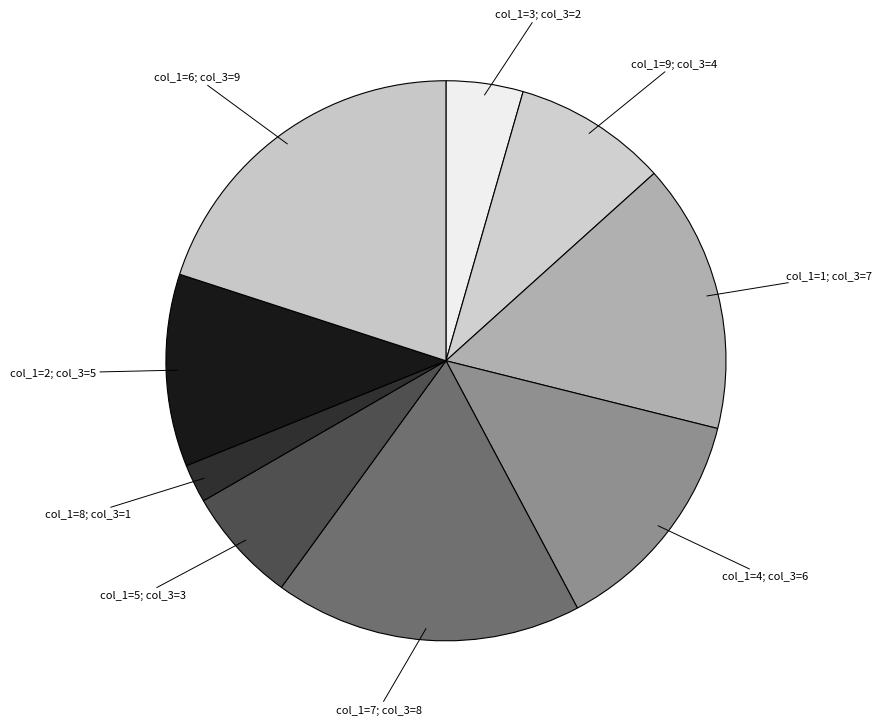

Is there a majority slice in this chart?

No